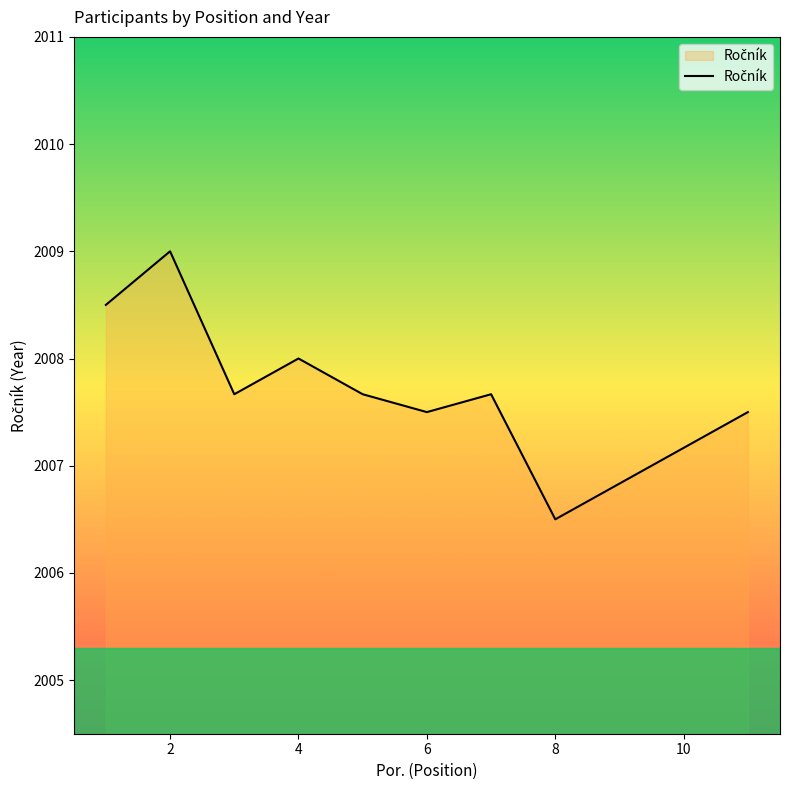

What is the greatest value displayed?

2009.0